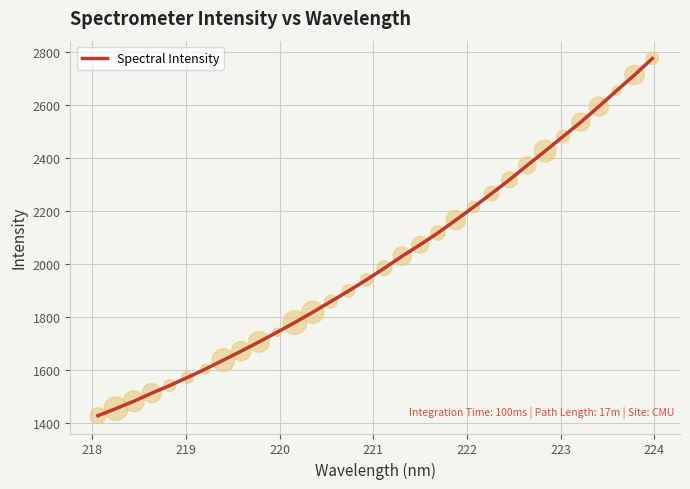

What is the difference between the maximum and minimum values?

1344.8